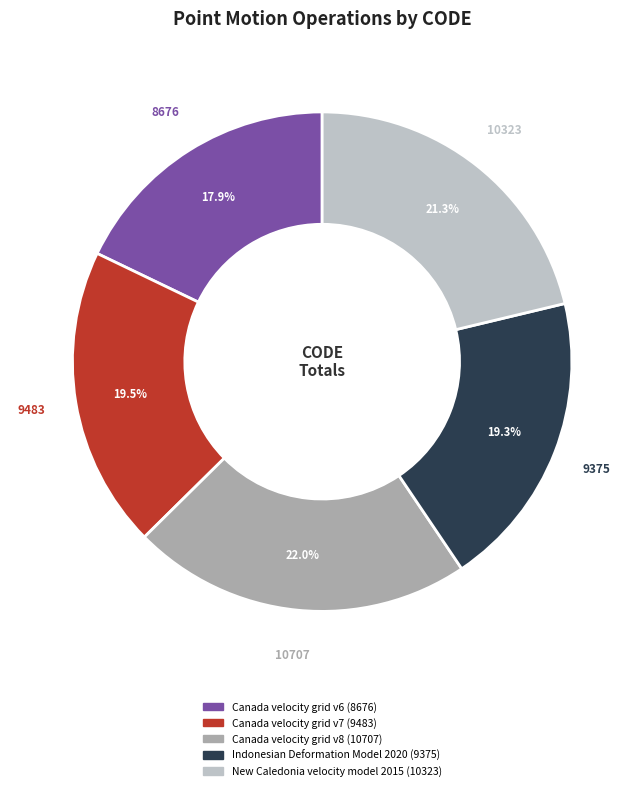

Is it true that Canada velocity grid v8 is 9% of the pie?

False